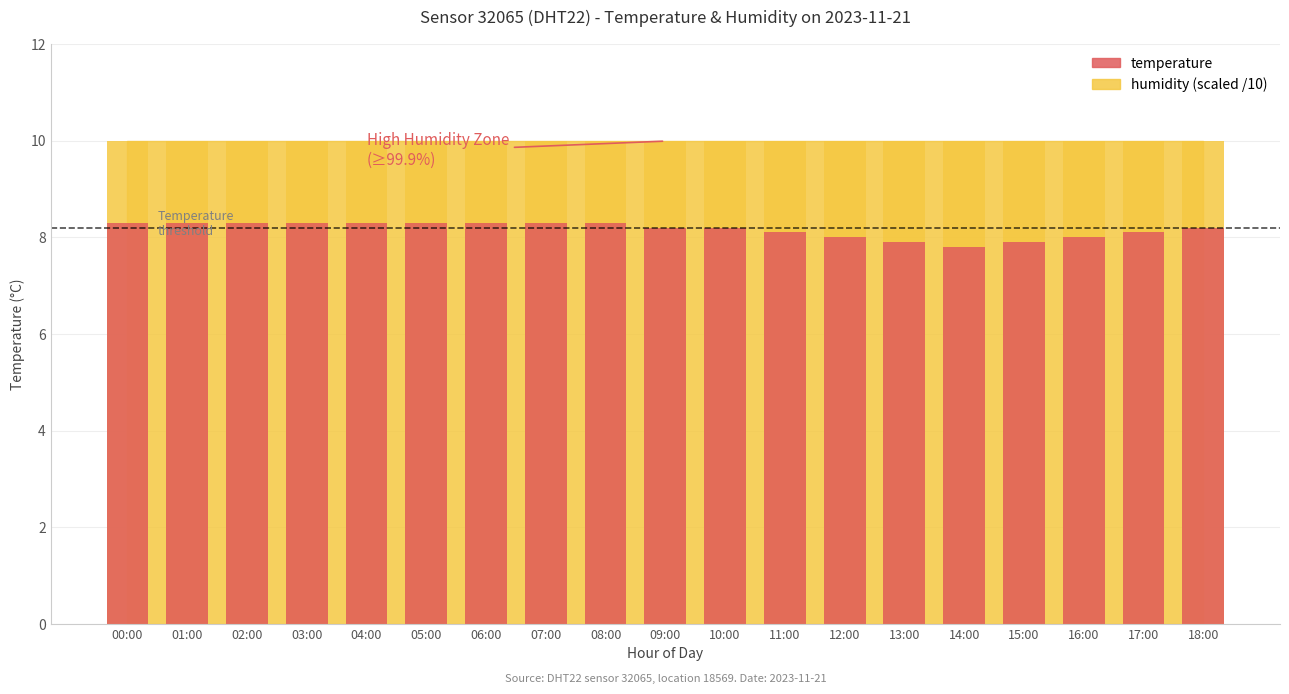

What position from the right is 04:00?

15